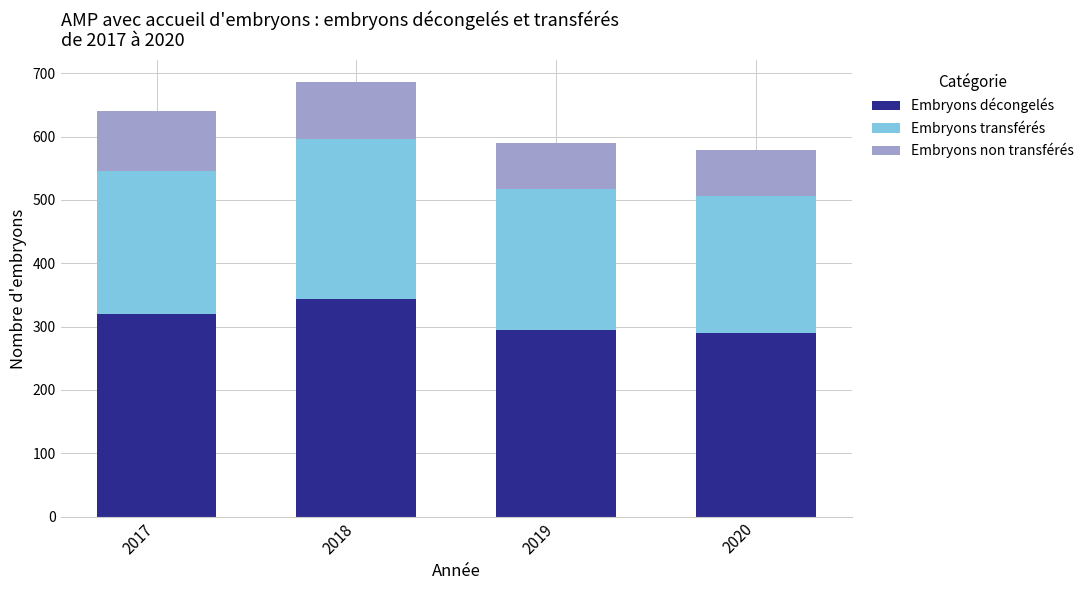

What is the total value across all series at 2018?

686